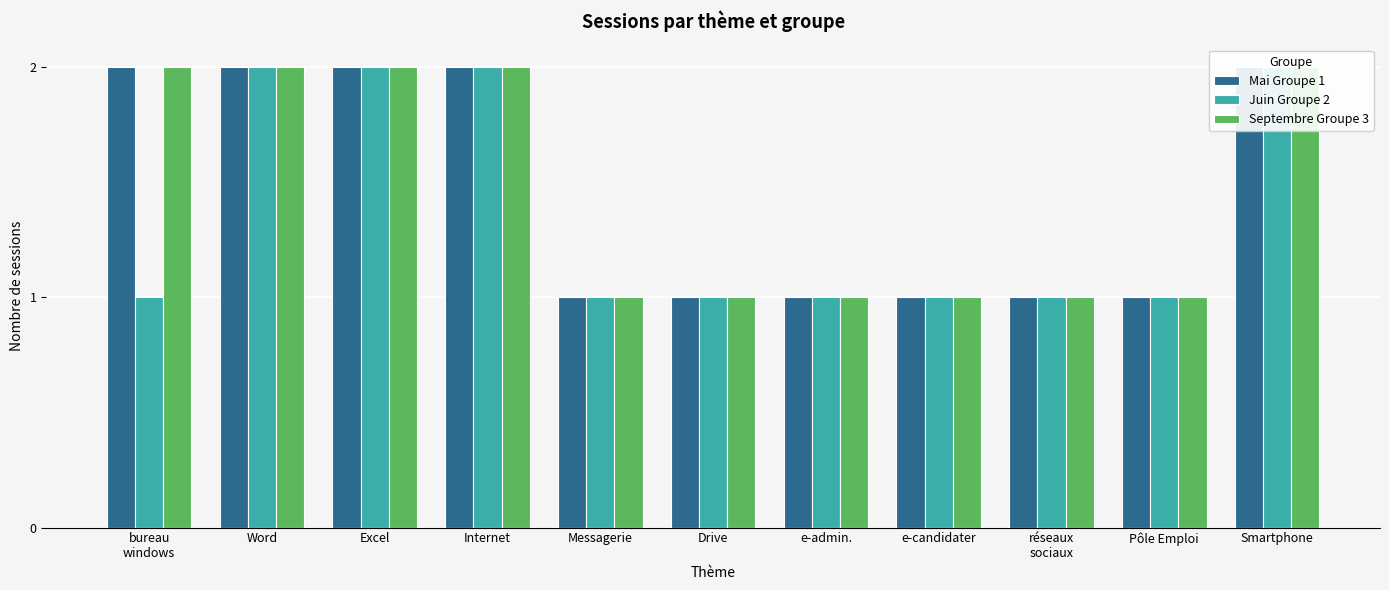

What is the minimum value for Mai Groupe 1?

1